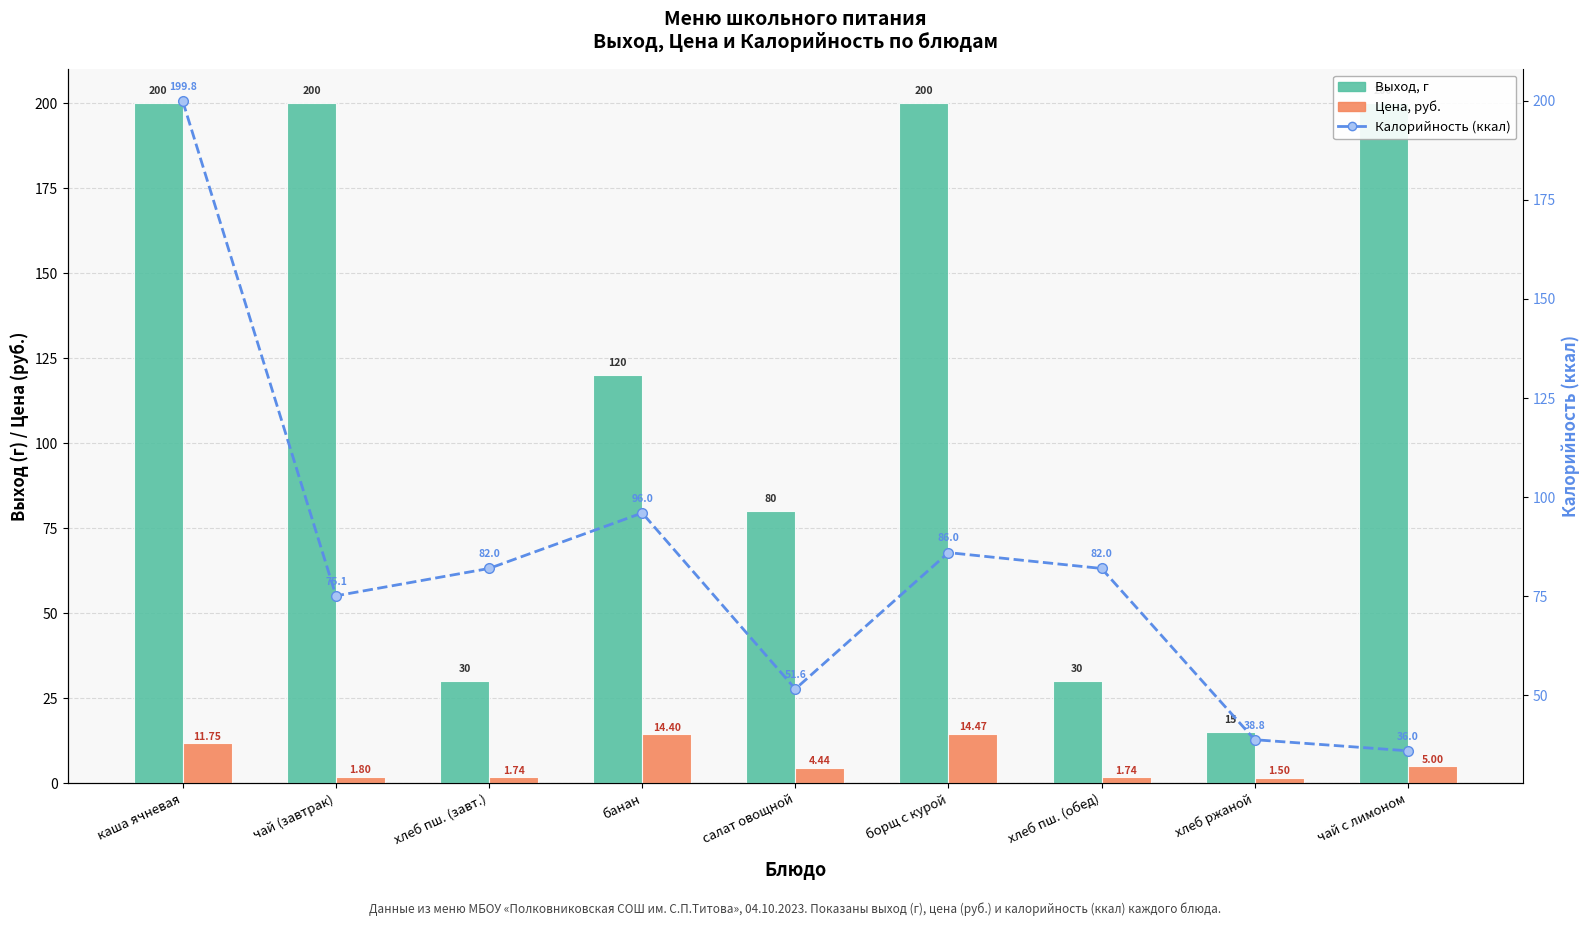

What is the approximate value of Цена, руб. at хлеб пш. (обед)?

1.7